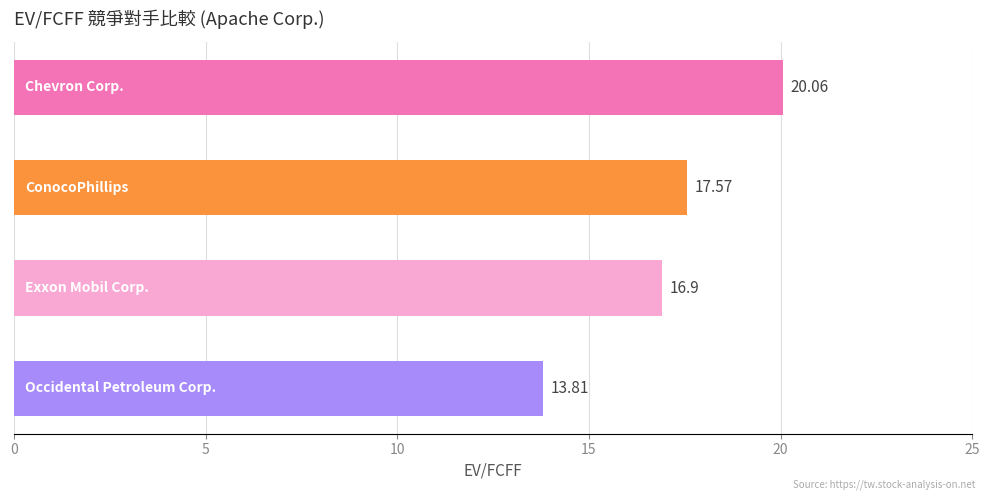

What is the difference between the second highest and second lowest values?

0.7